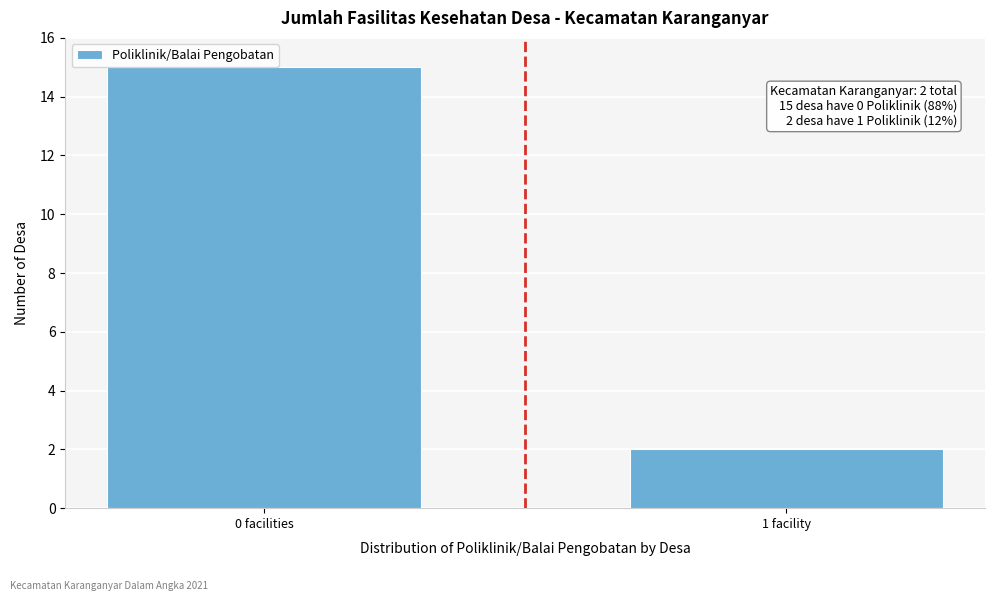

Reading left to right, what are all the values shown in this chart?

0 facilities=15	1 facility=2